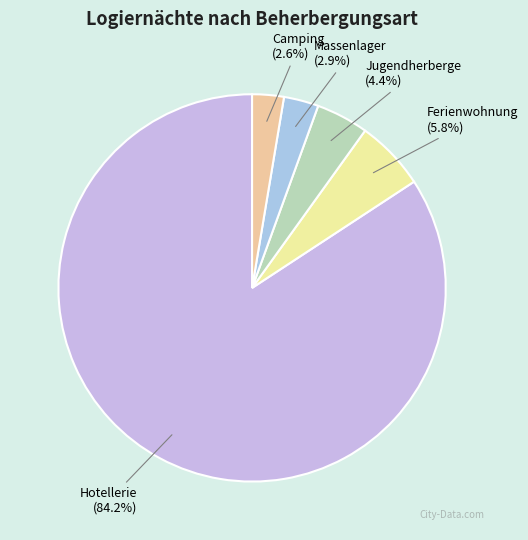

Approximately how many times larger is the value at Camping compared to Jugendherberge?

0.6